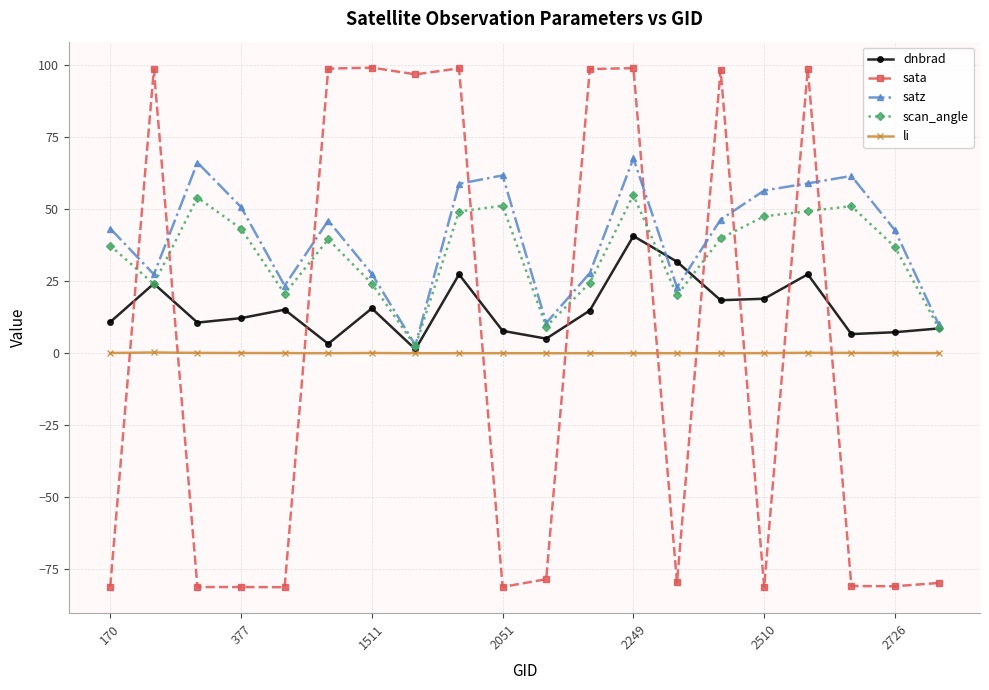

Which series has the widest spread of values?

sata